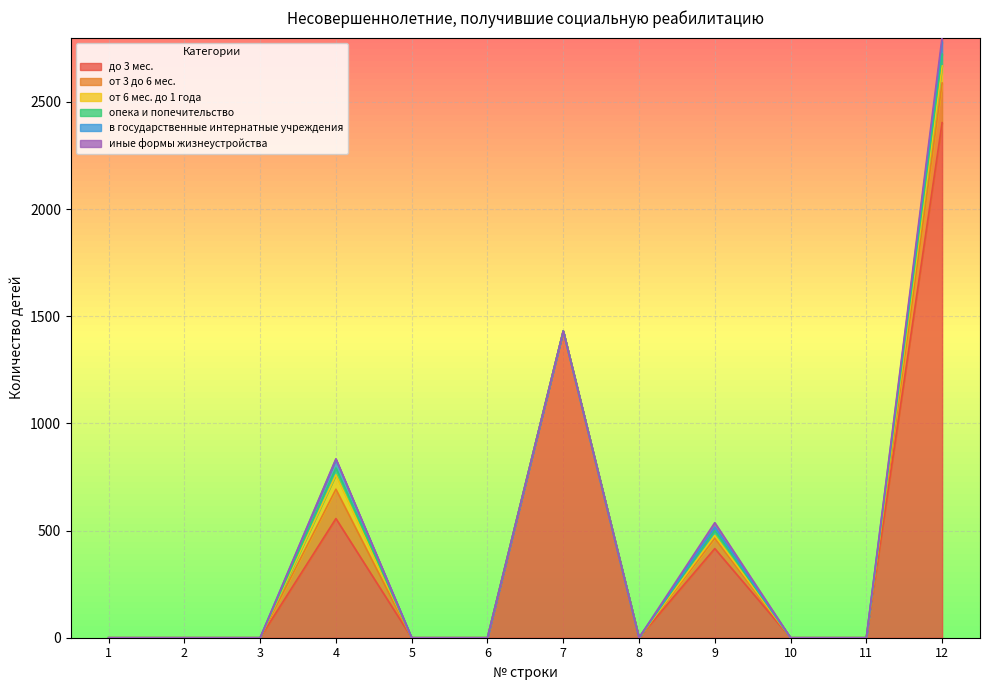

Reading left to right, list all the values displayed in this chart.

до 3 мес.: 0	0	0	556	0	0	1431	0	416	0	0	2403
от 3 до 6 мес.: 0	0	0	137	0	0	0	0	48	0	0	185
от 6 мес. до 1 года: 0	0	0	67	0	0	0	0	13	0	0	80
опека и попечительство: 0	0	0	32	0	0	0	0	23	0	0	55
в государственные интернатные учреждения: 0	0	0	40	0	0	0	0	16	0	0	56
иные формы жизнеустройства: 0	0	0	3	0	0	0	0	21	0	0	24